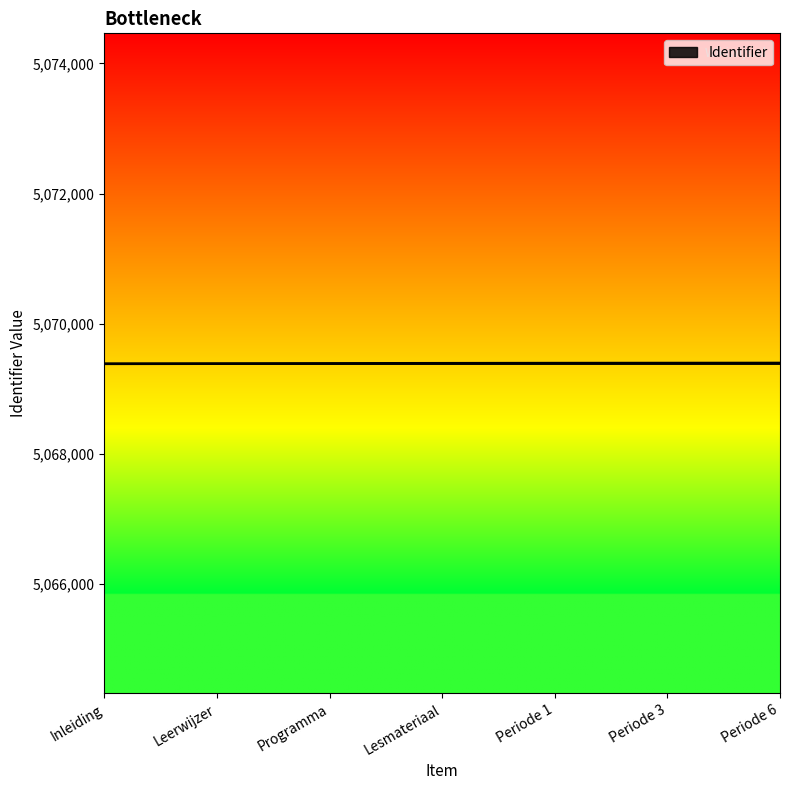

Approximately how many times larger is the value at Periode 6 compared to Inleiding?

1.0